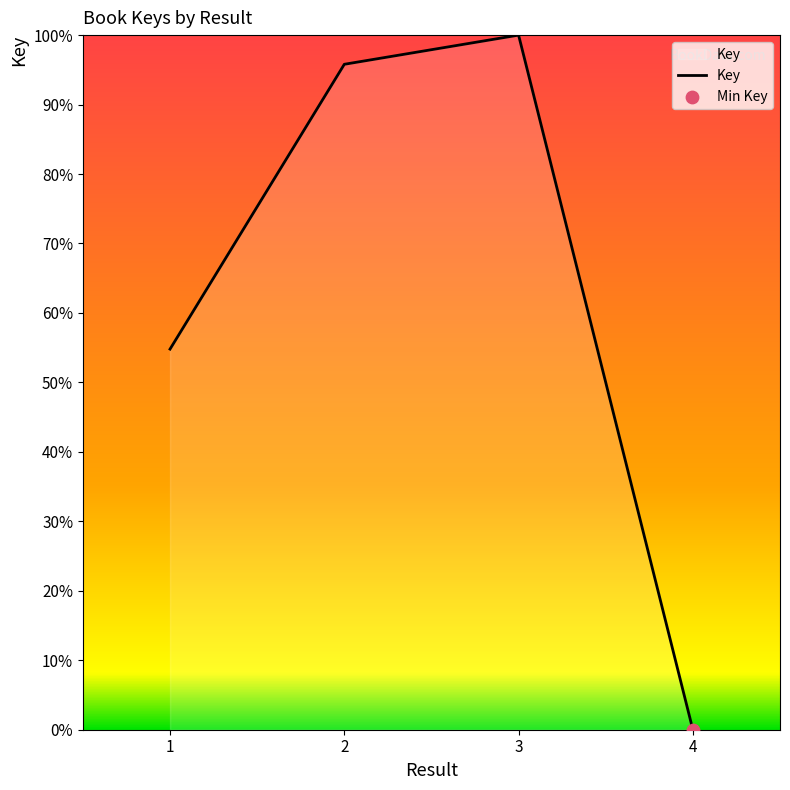

Between 3 and 2, which is larger?

3